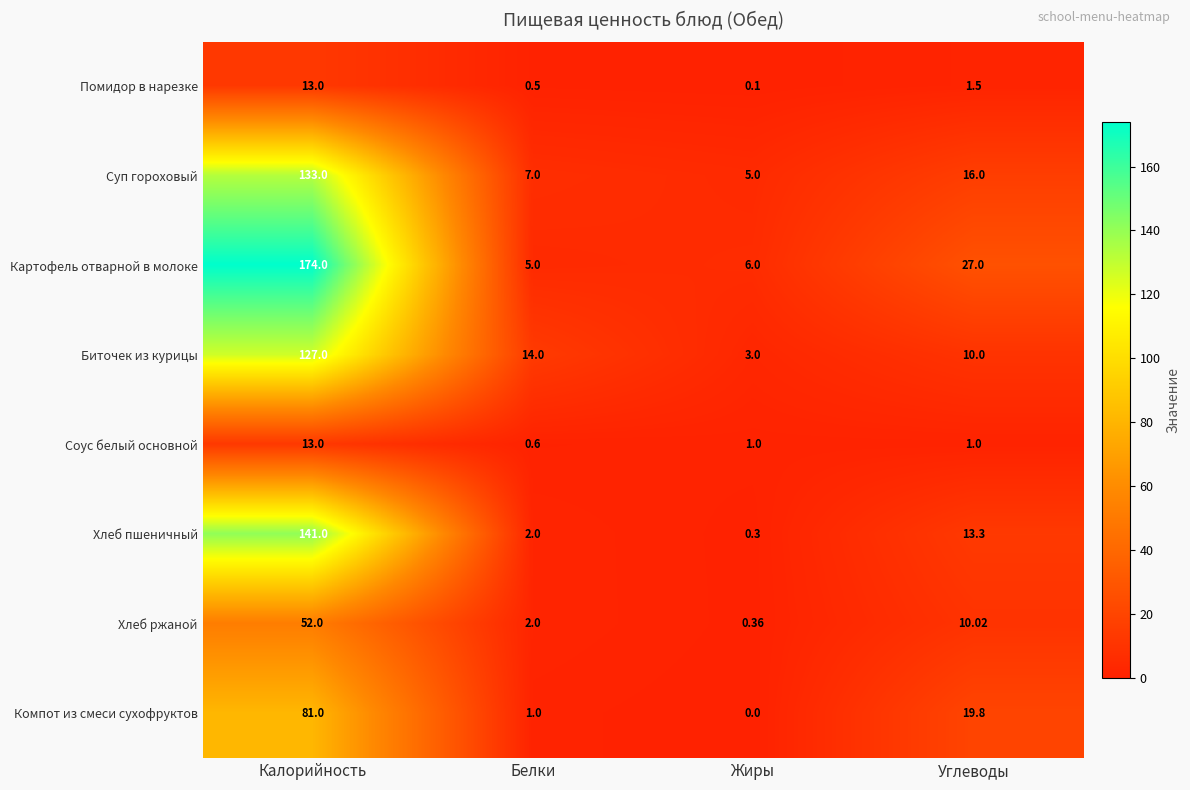

At which label does Соус белый основной reach its minimum?

Белки